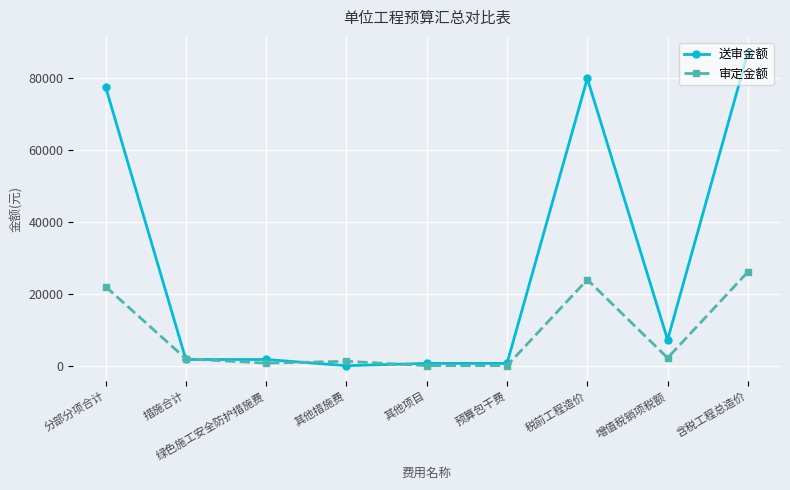

Rank the series by their average value, from highest to lowest.

送审金额, 审定金额